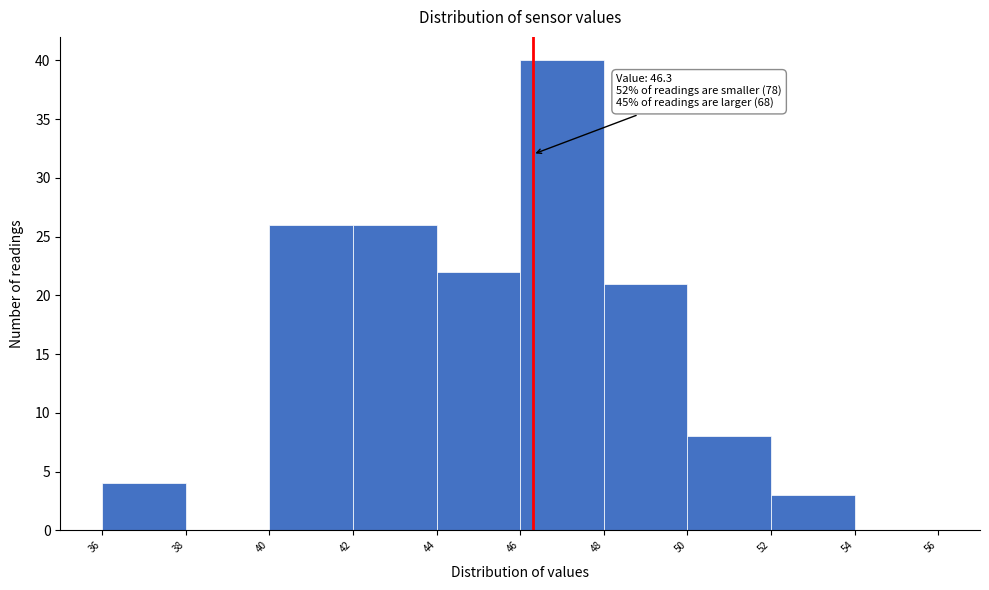

Which range on the x-axis has the tallest bar?

46 to 48